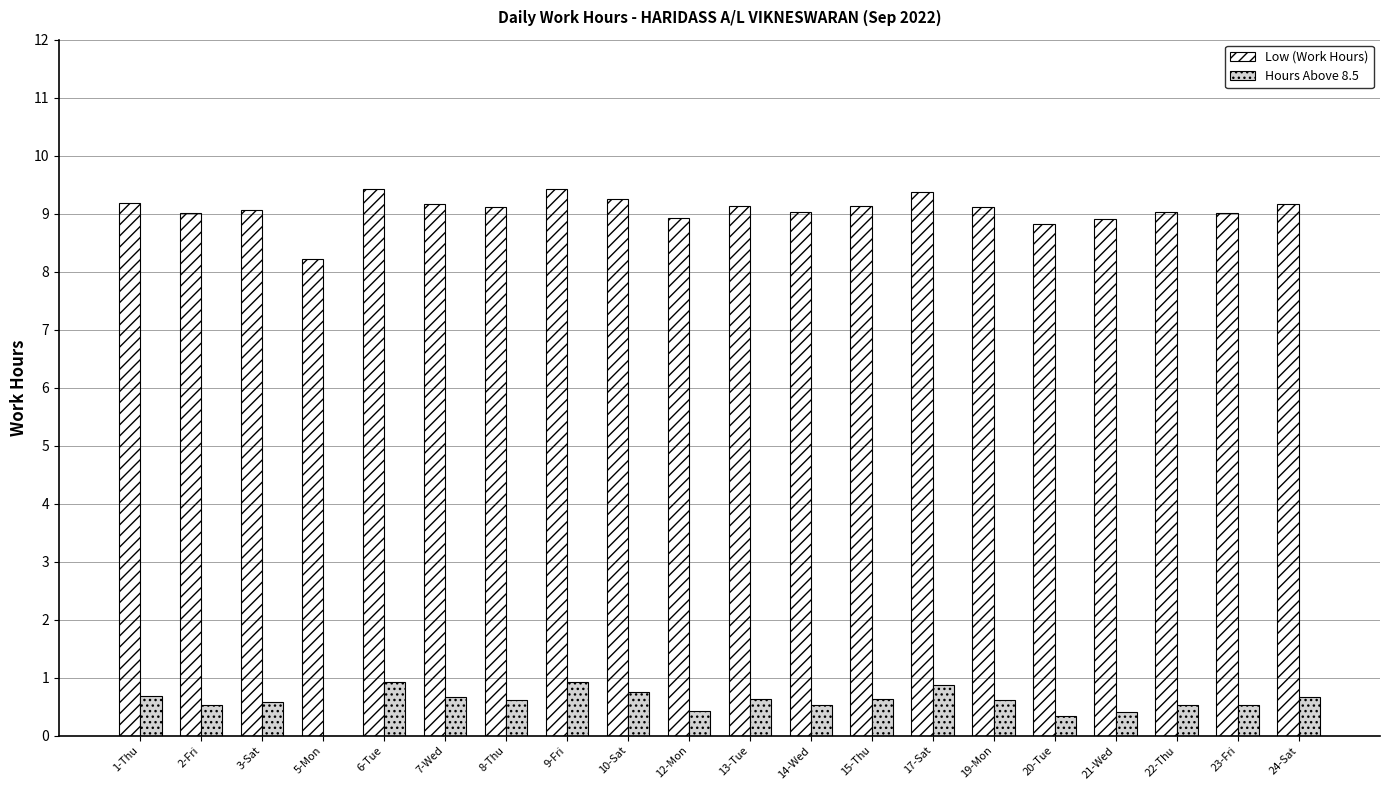

What is the total value across all series at 22-Thu?

9.6